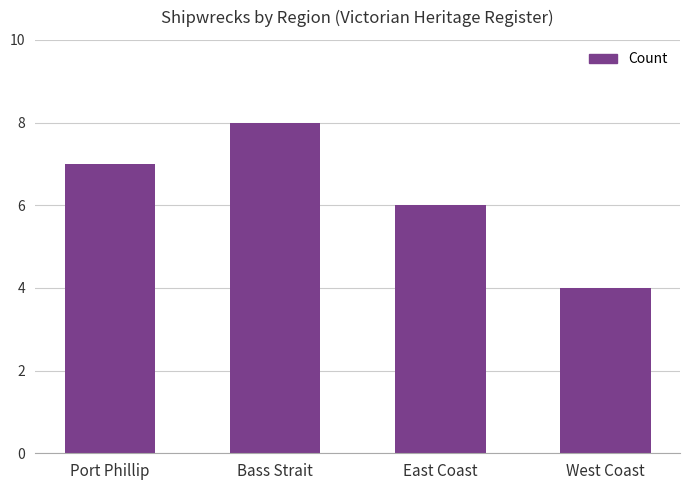

What is the sum of all values?

25